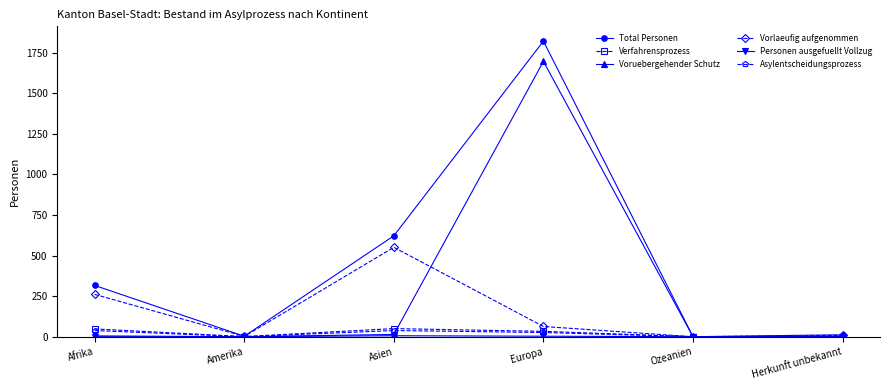

What is the total value across all series at Amerika?

6